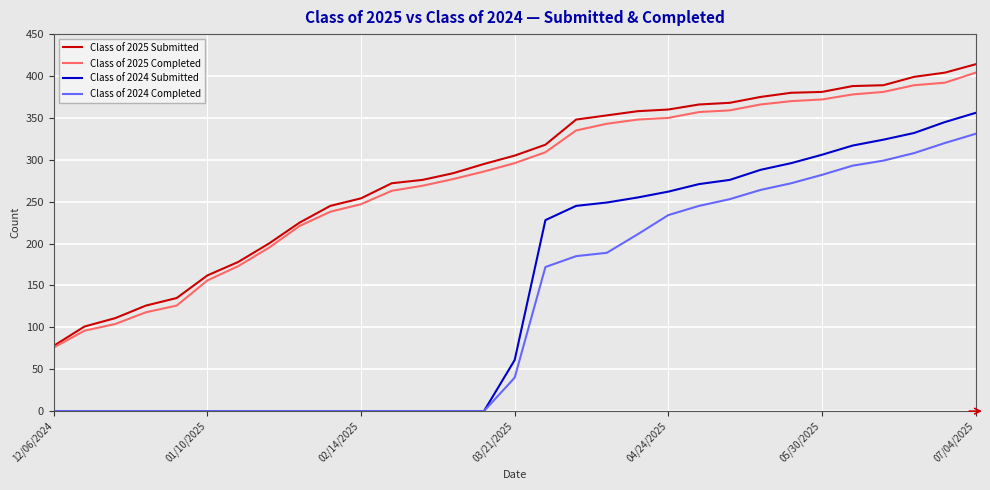

What is the maximum value for Class of 2025 Submitted?

414